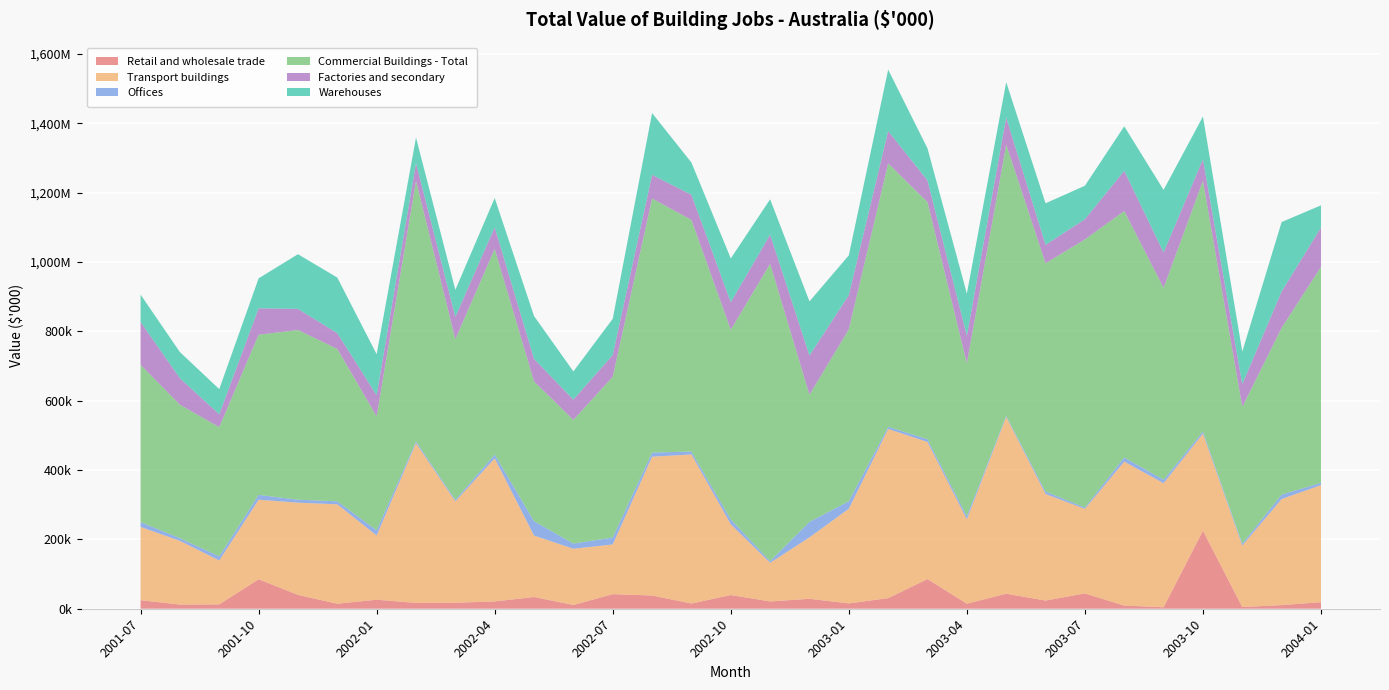

Reading left to right, what are all the values shown in this chart?

Retail and wholesale trade: 24609	12050	12553	85004	39878	14460	26003	16759	17327	21083	33766	10821	42065	38209	15125	39539	21107	28637	15364	30642	85535	14513	43407	23607	44165	9092	4284	225143	4852	10499	18825
Transport buildings: 211439	183715	126744	229534	266046	286745	185369	460882	292515	412708	177389	162150	143461	400357	429911	204358	111400	177287	273137	487905	395410	243616	509735	307419	243921	415220	357945	279824	177481	305995	337835
Offices: 14001	7740	11836	13927	8679	8709	14878	5149	4535	10881	41554	14909	19943	12004	8328	13734	4896	44661	21668	6240	8107	9067	3445	7198	3957	12045	9763	6390	5515	12643	6684
Commercial Buildings - Total: 453412	384941	372729	462053	489421	439556	328601	751619	462981	593178	402820	356811	463806	732936	668248	547214	857564	366689	495960	759709	683885	441059	782096	658290	773302	710781	553741	723002	394371	481125	622833
Factories and secondary: 123869	76559	37105	76181	60906	45438	61087	51086	64521	62617	65226	58518	62745	67984	72631	79403	84258	113057	98593	93488	62536	79058	78616	53219	58239	116188	102035	62287	65620	104959	113552
Warehouses: 78808	75299	72591	86406	157758	160342	118236	73662	77981	84229	123583	81336	104392	178324	92831	126317	101820	156228	114686	177156	92326	121674	101765	119841	96656	128283	180381	123259	94007	200267	63931